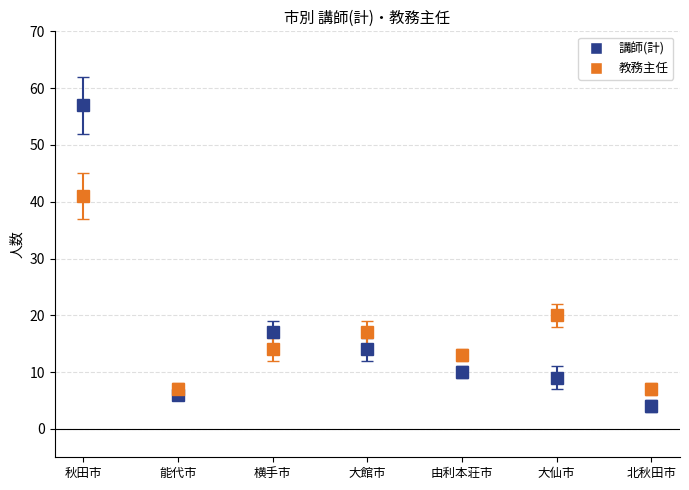

How many lines are shown in the chart?

2